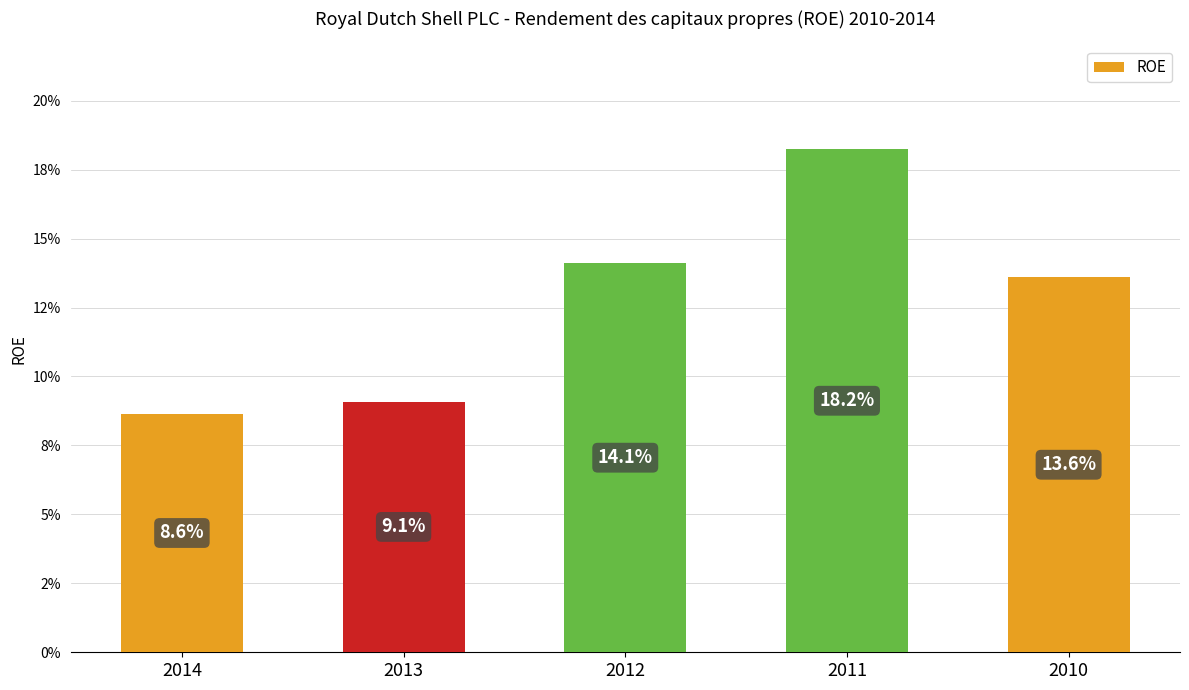

What is the difference between the values at 2013 and 2011?

0.1